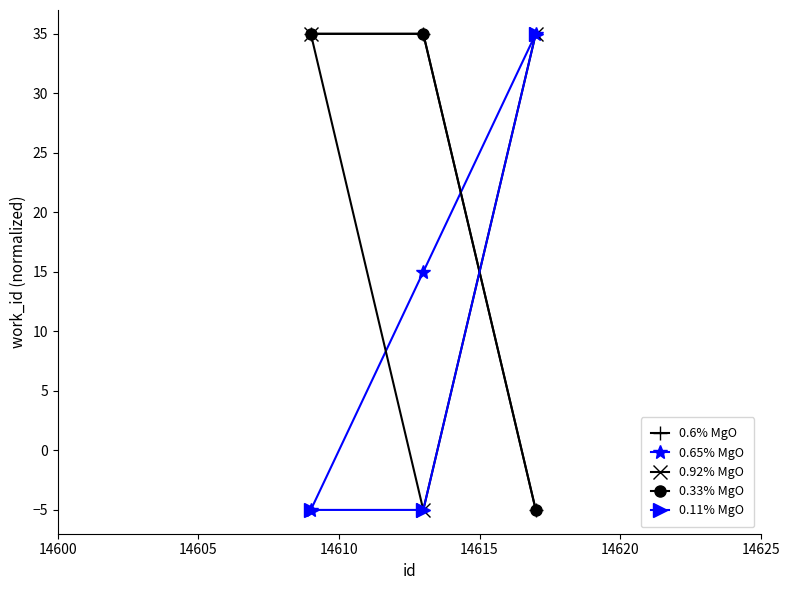

Does the chart have visible grid lines?

No